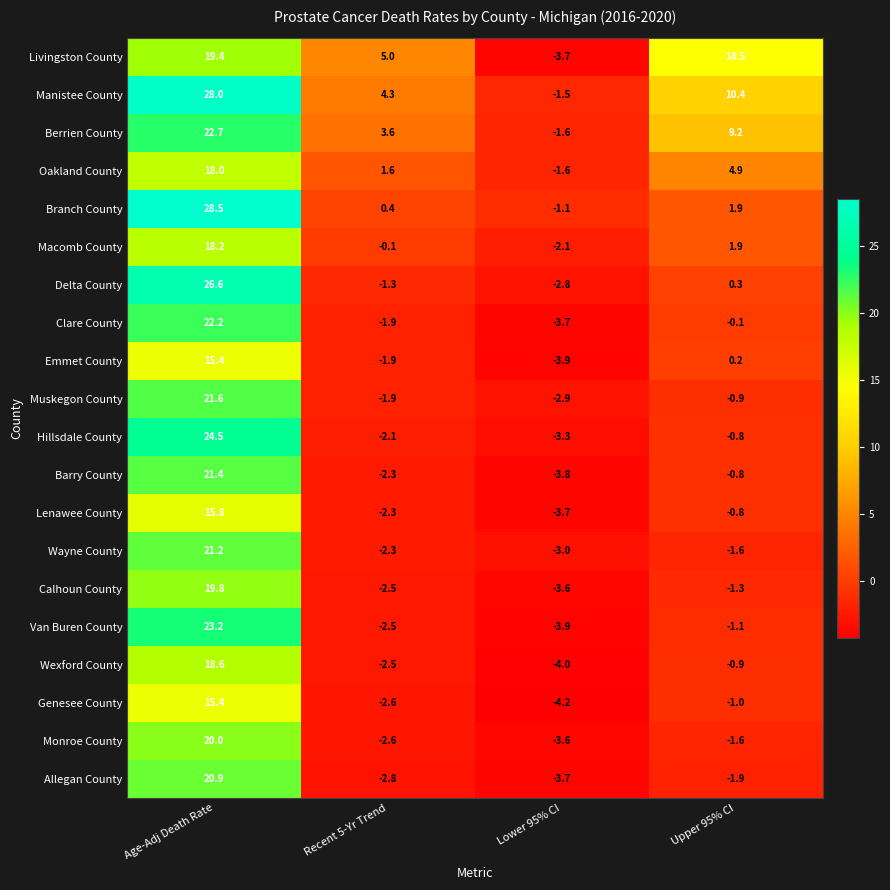

At which category is the sum across all series the highest?

Age-Adj Death Rate